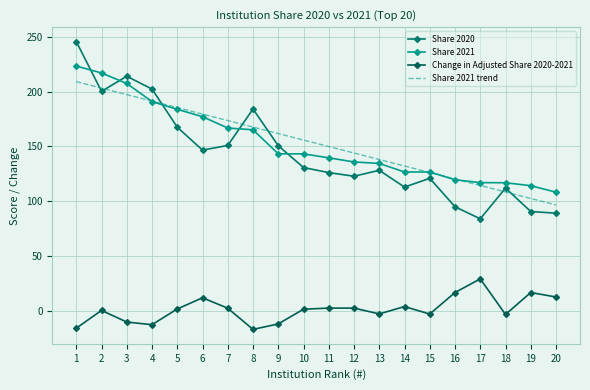

Which series changed the most between 9 and 17?

Share 2020